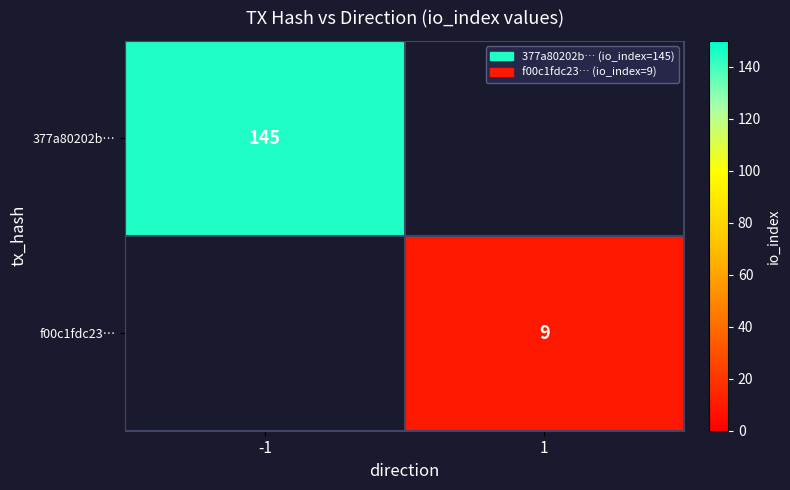

The f00c1fdc23… series shows 5 at 1. True or false?

False